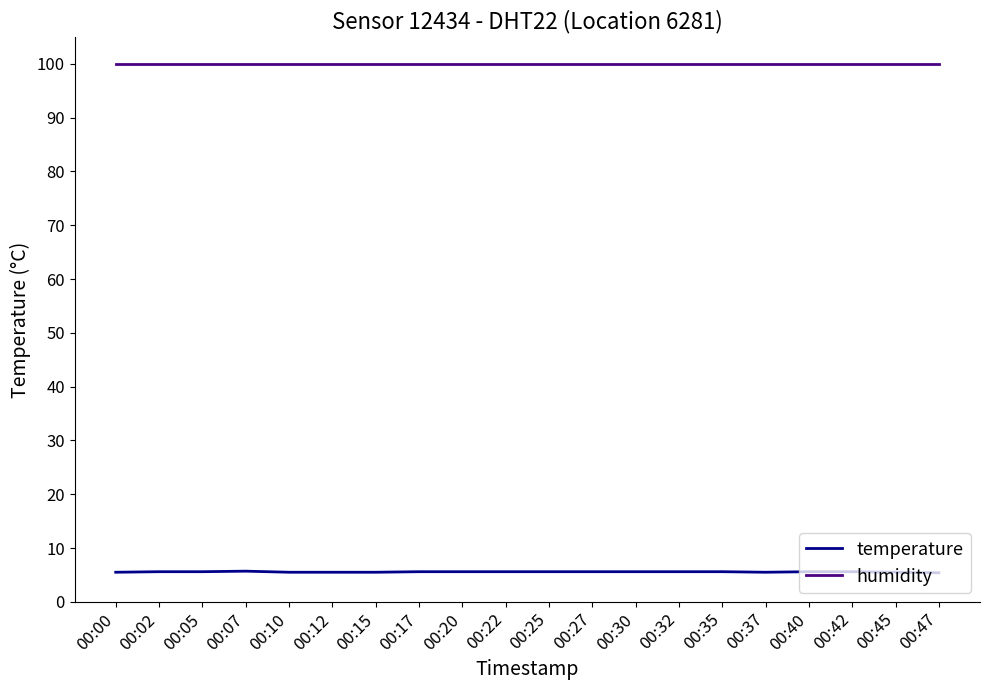

What is the highest value of the temperature series?

5.7